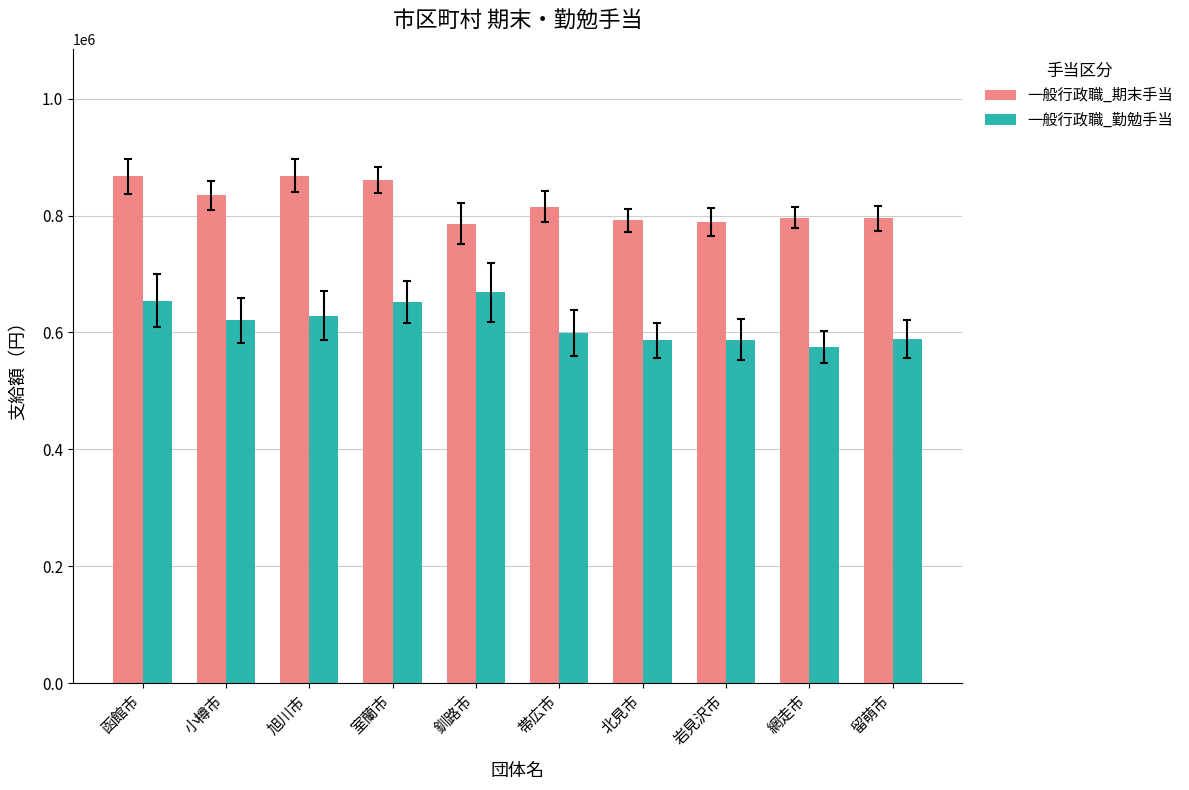

What is the difference between the maximum and minimum values in the 一般行政職_勤勉手当 series?

93700